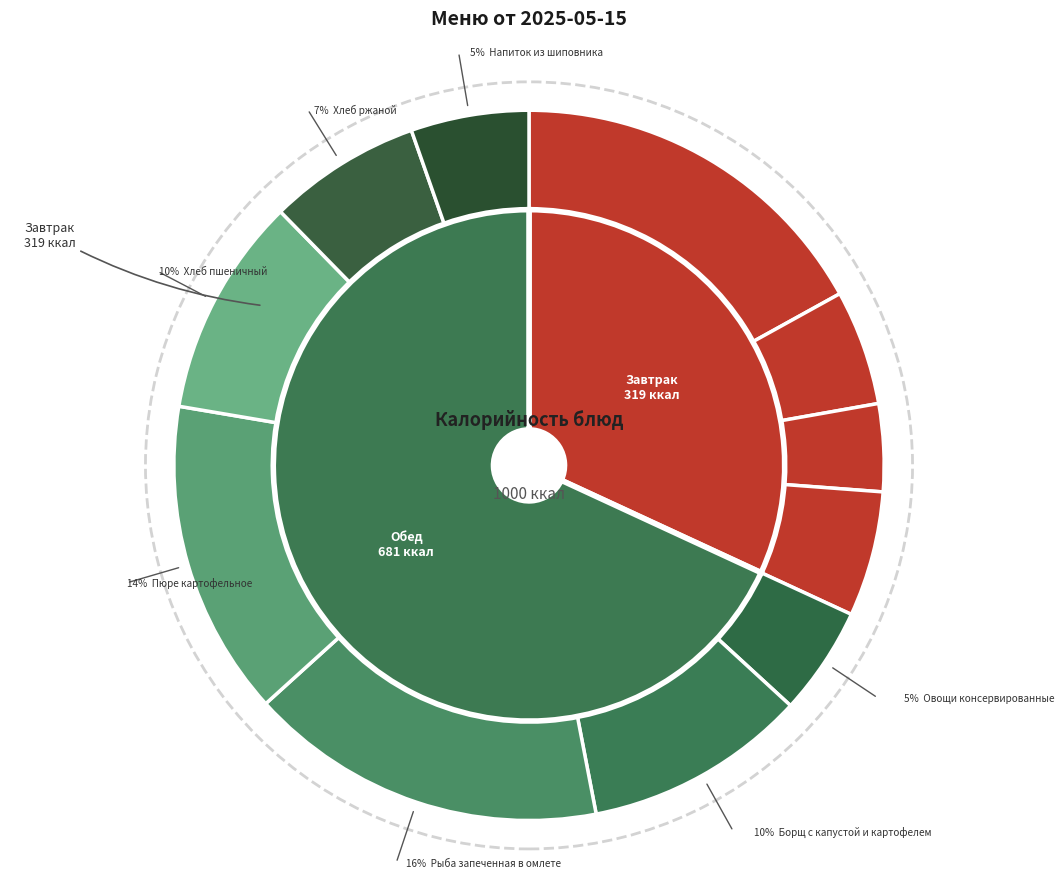

Do Каша пшеничная молочная and Рыба запеченная в омлете together represent more than half of the pie?

No